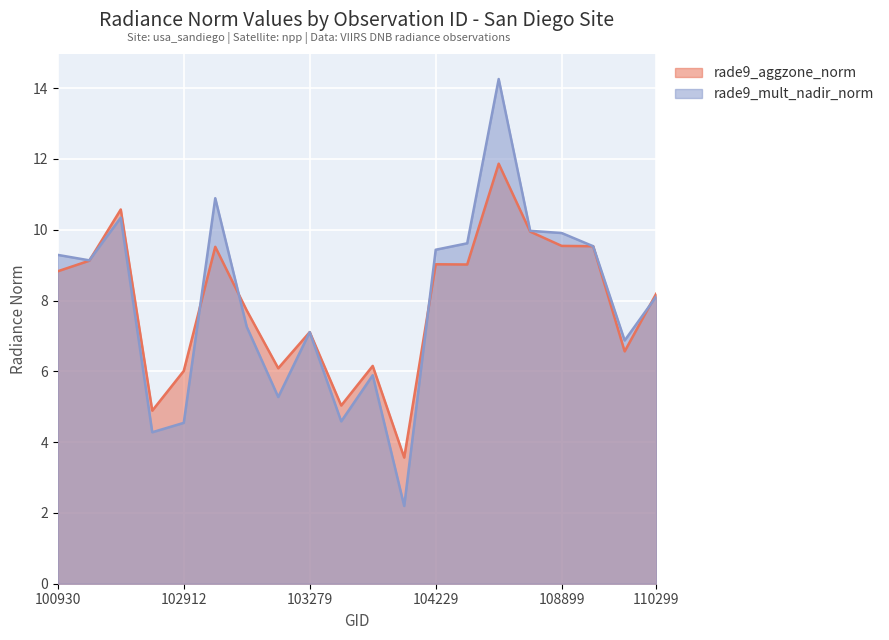

Between which two adjacent categories do rade9_mult_nadir_norm and rade9_aggzone_norm first intersect?

102551 and 102671